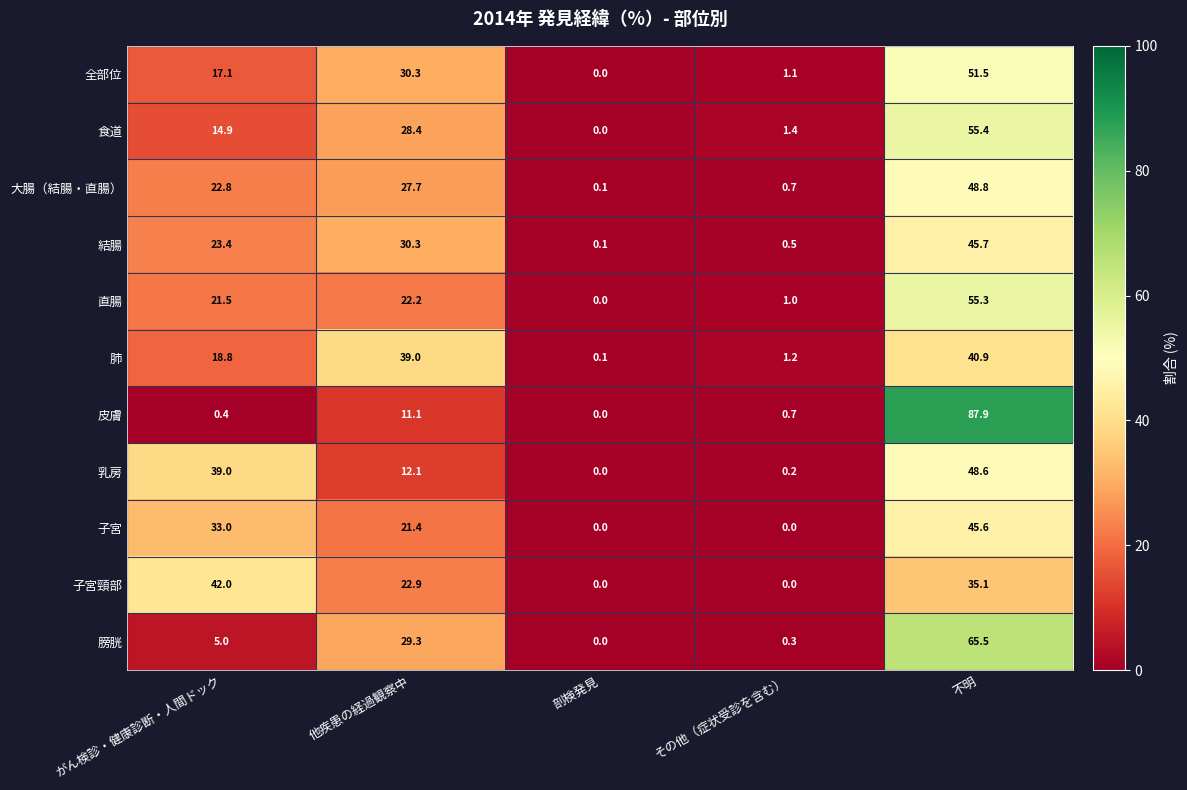

Between 剖検発見 and 不明, which series saw the biggest shift?

皮膚